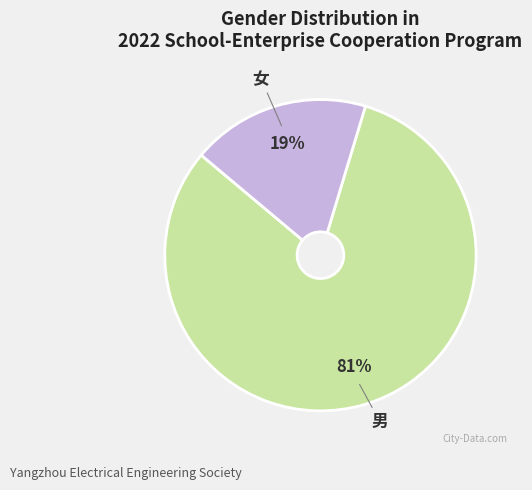

To the nearest percent, what portion does 女 represent?

19%